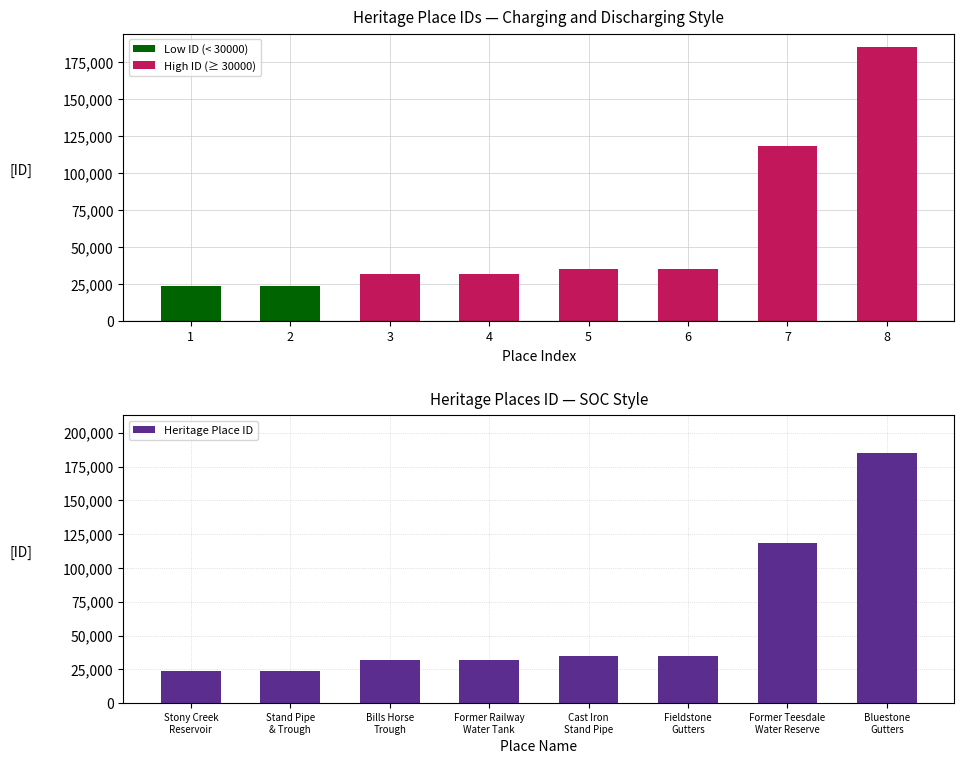

What is the total value across all series at 6?

70324